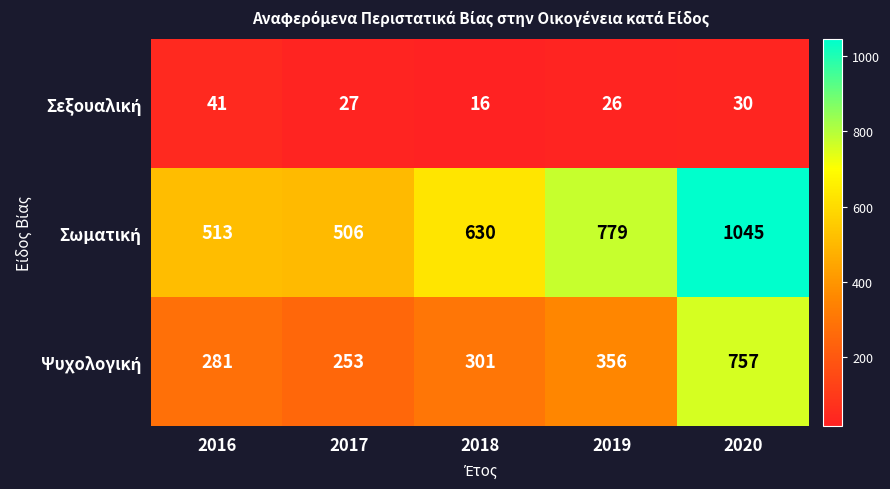

What is the greatest value displayed?

1045